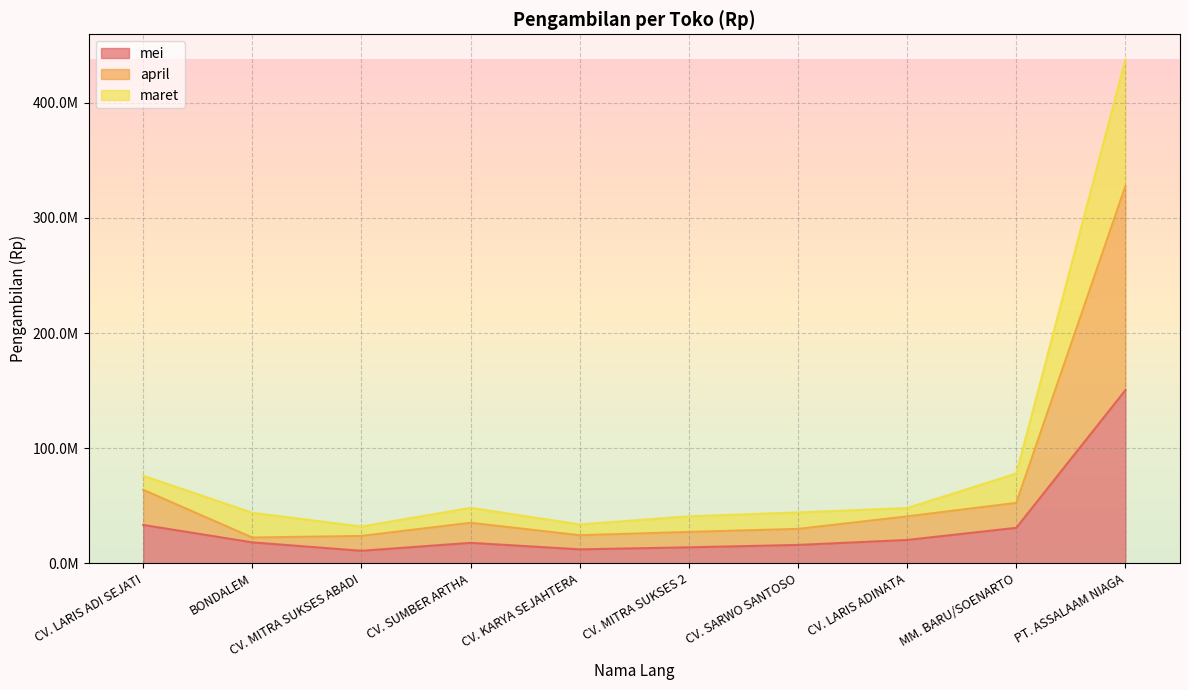

True or false: maret and april cross at least once.

False